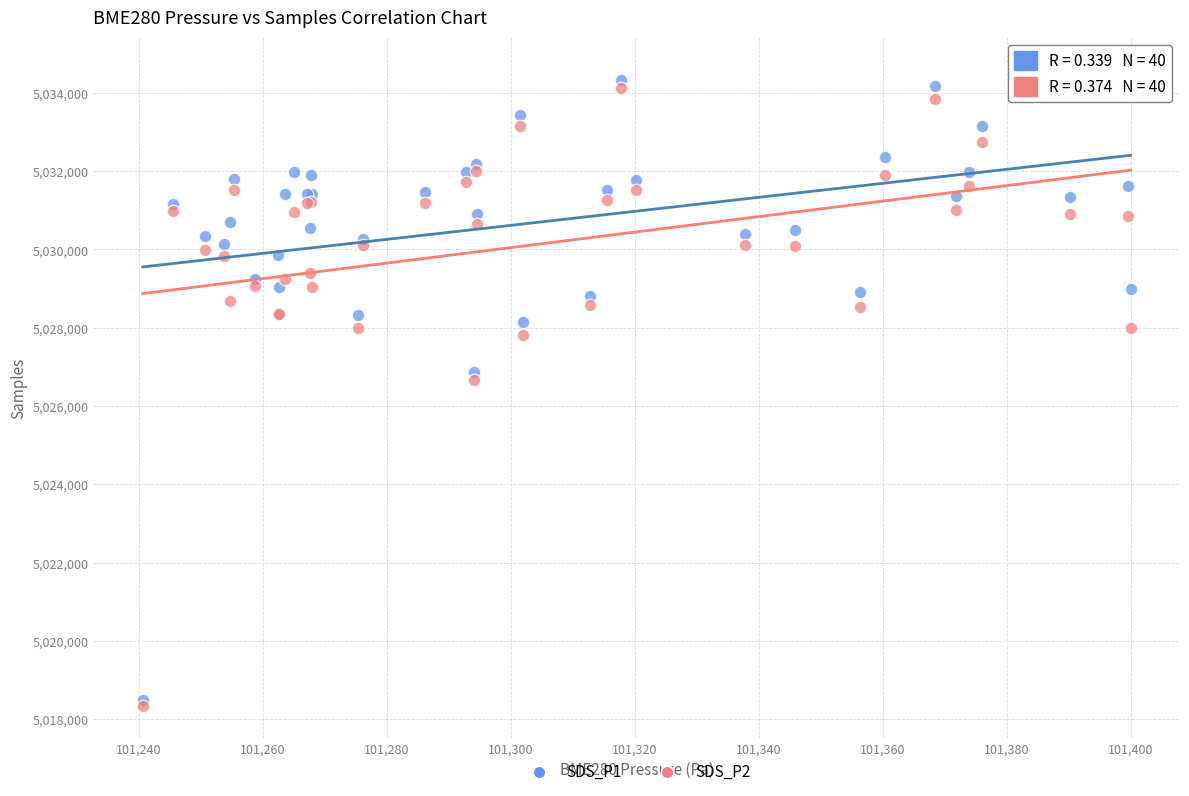

Which series contains the lowest Y value?

SDS_P2